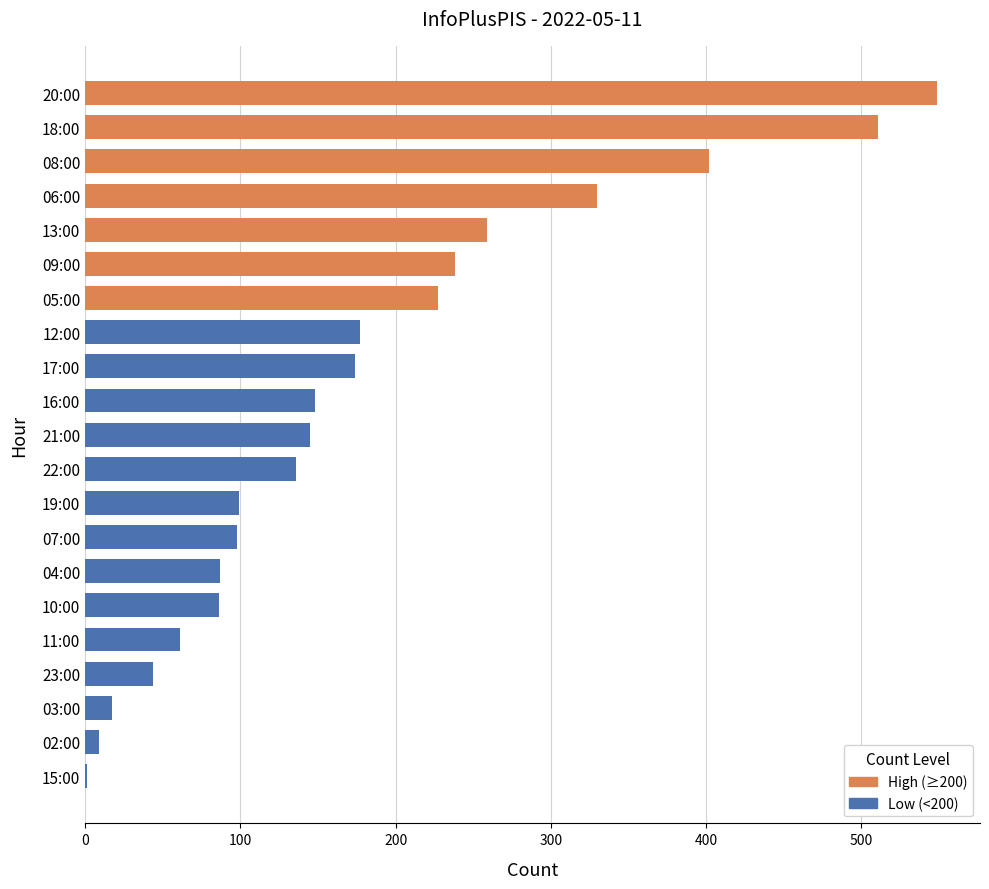

What is the average value?

181